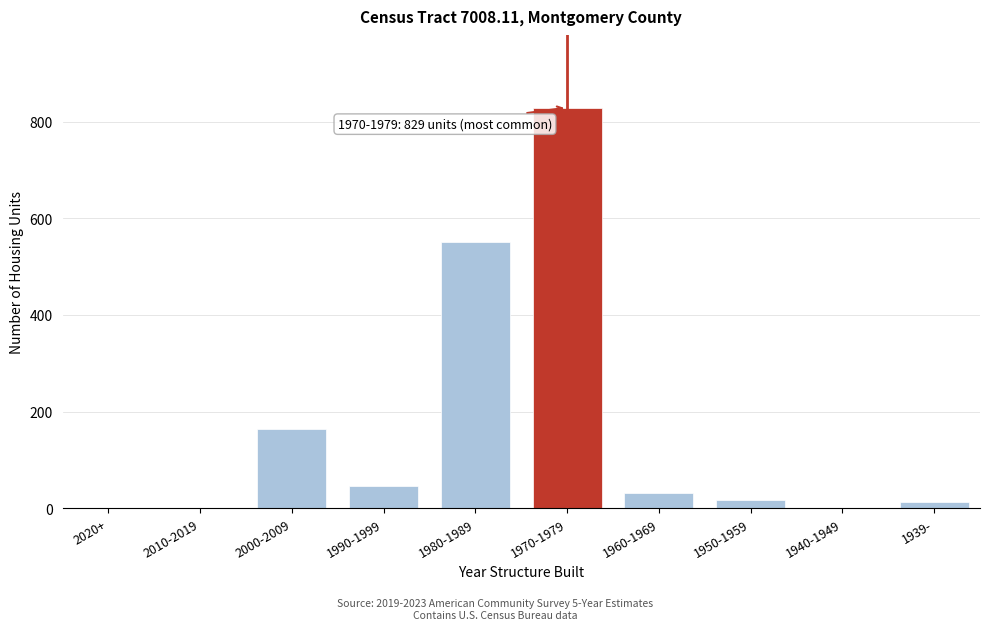

Reading left to right, extract all data points from this chart.

2020+=0	2010-2019=0	2000-2009=165	1990-1999=47	1980-1989=551	1970-1979=829	1960-1969=31	1950-1959=17	1940-1949=0	1939-=13